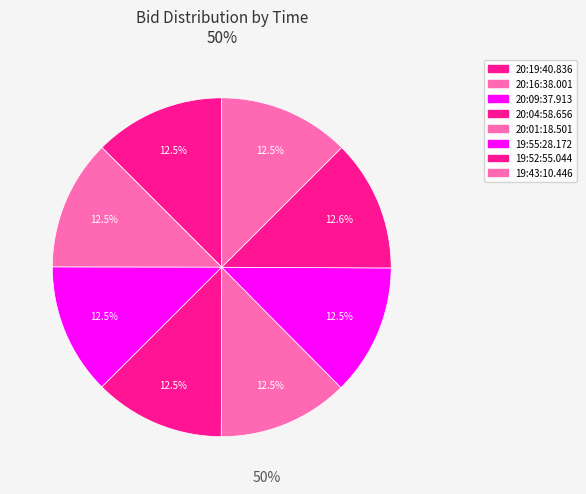

How many slices are in this pie chart?

8